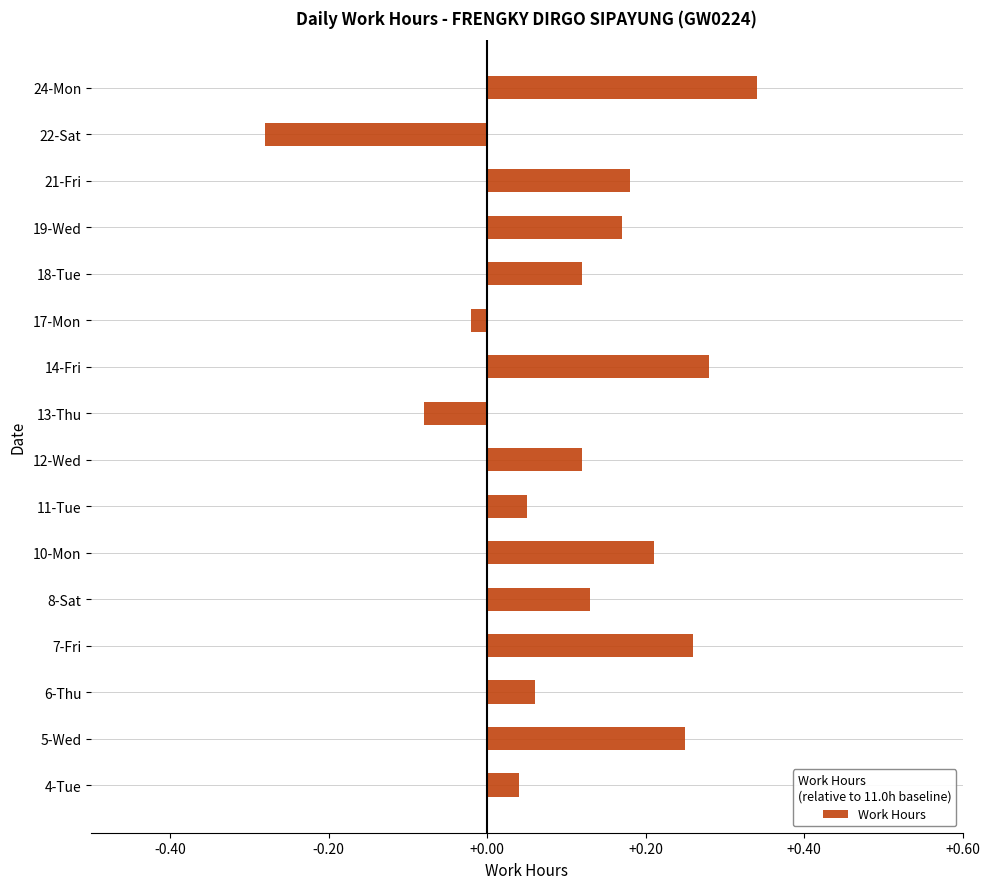

What is the change in value from 8-Sat to 22-Sat?

-0.4